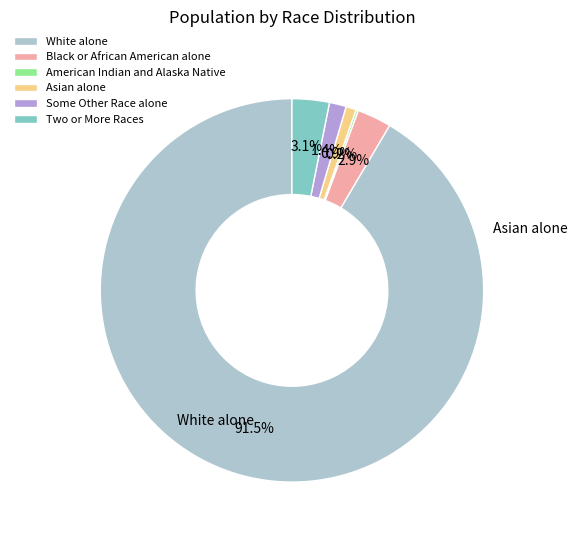

To the nearest percent, what is the difference between the largest and smallest slice percentages?

91%